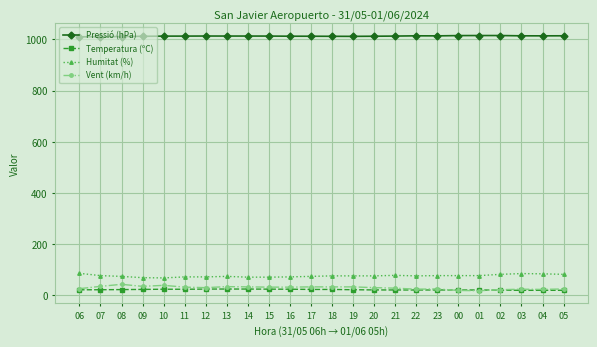

What is the value of the Pressió (hPa) point at the 21st from the left?

1015.1